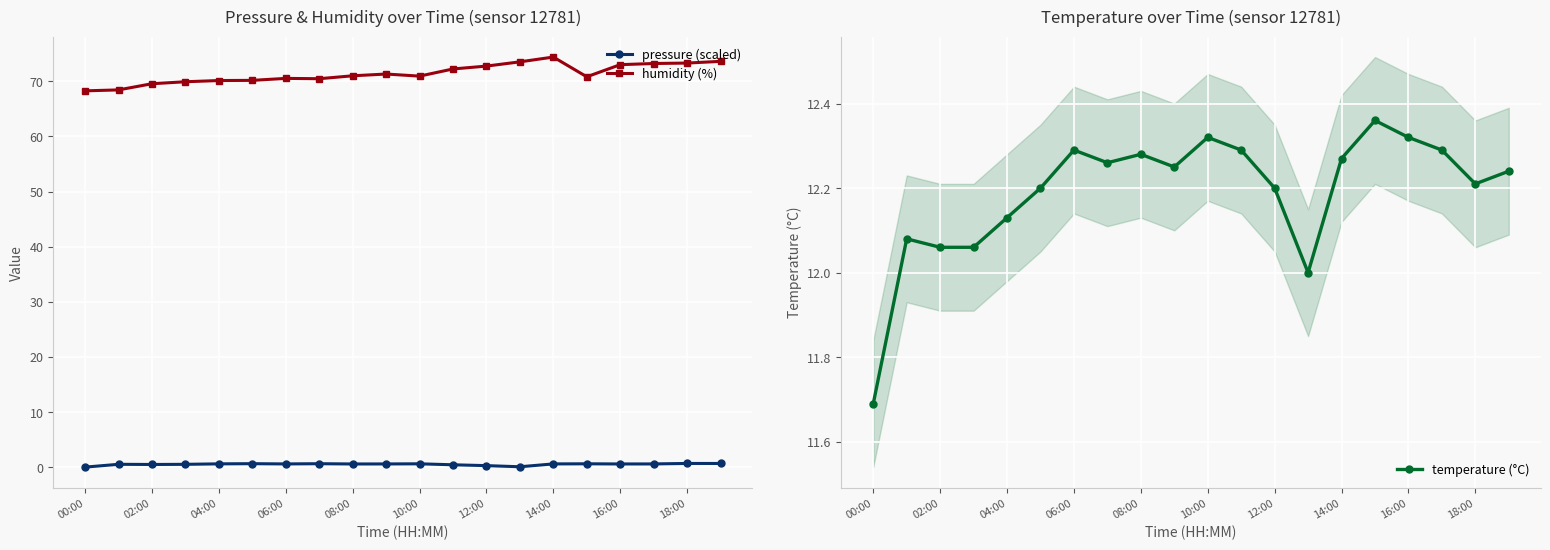

What is the approximate value of pressure (scaled) at 04:00?

0.6